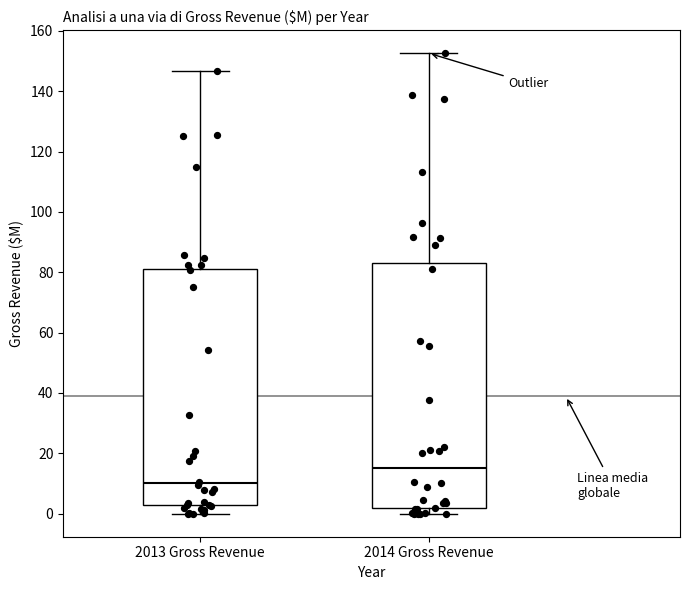

Reading left to right, read every box against the y-axis: the position of its median line, the range the box covers, and the ends of its whiskers. The values are not printed on the chart, so give them approximately, as read against the axis.

2013 Gross Revenue: median 10, box 2 to 82, whiskers 0 to 146
2014 Gross Revenue: median 16, box 2 to 84, whiskers 0 to 152